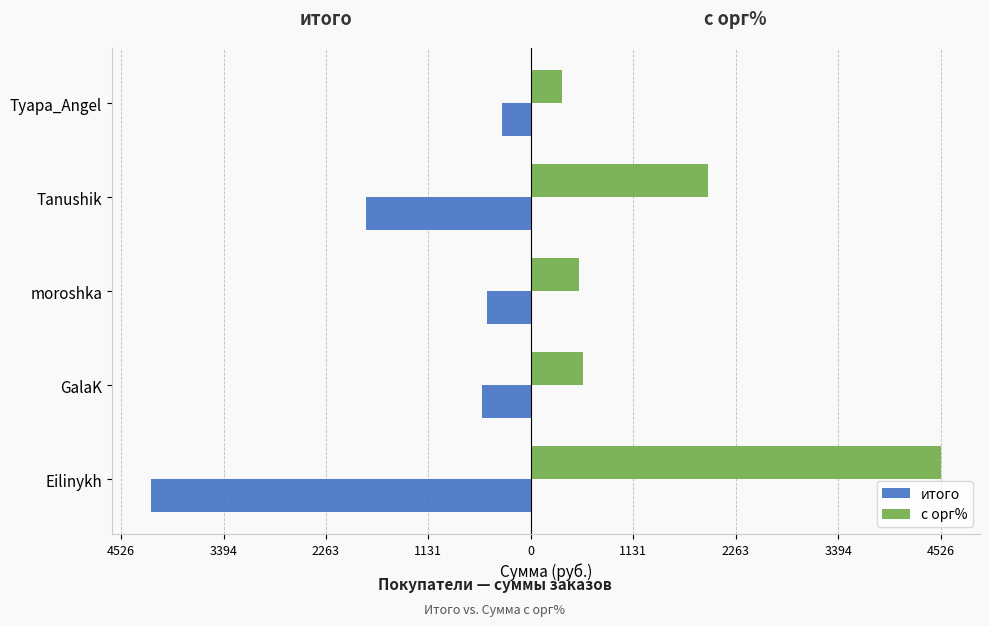

What is the maximum value for с орг%?

4526.3